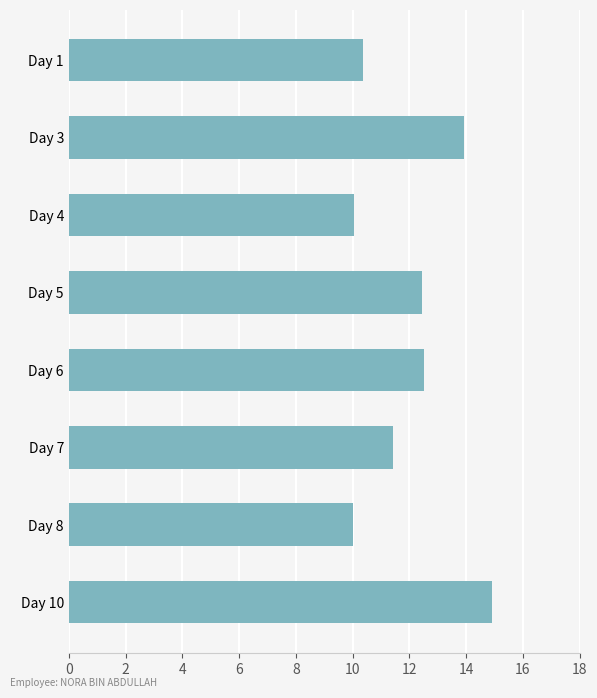

Does the chart contain stacked bars?

No